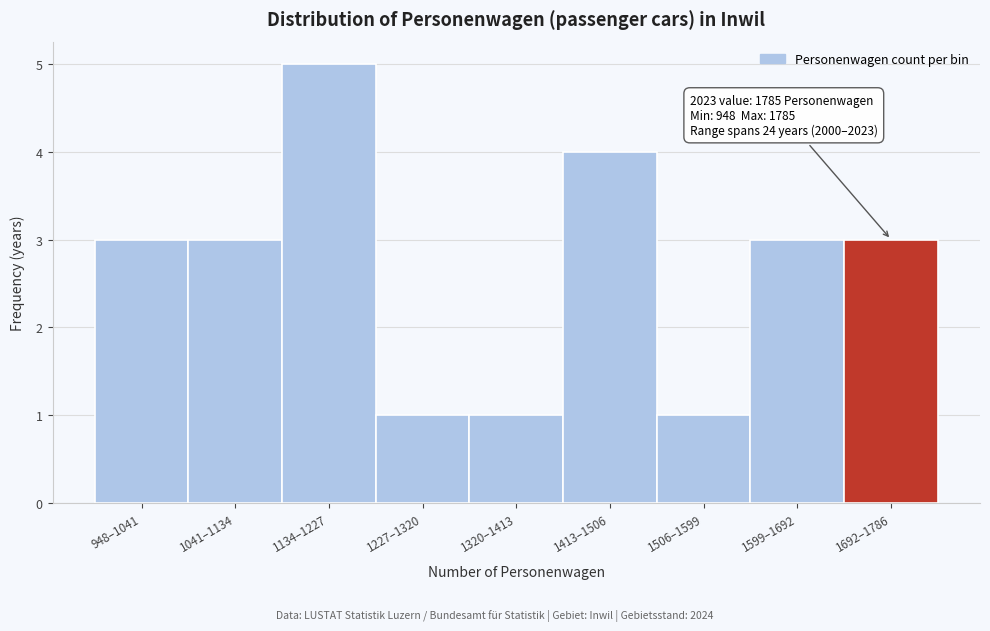

Reading left to right, what are all the values shown in this chart?

3	3	5	1	1	4	1	3	3